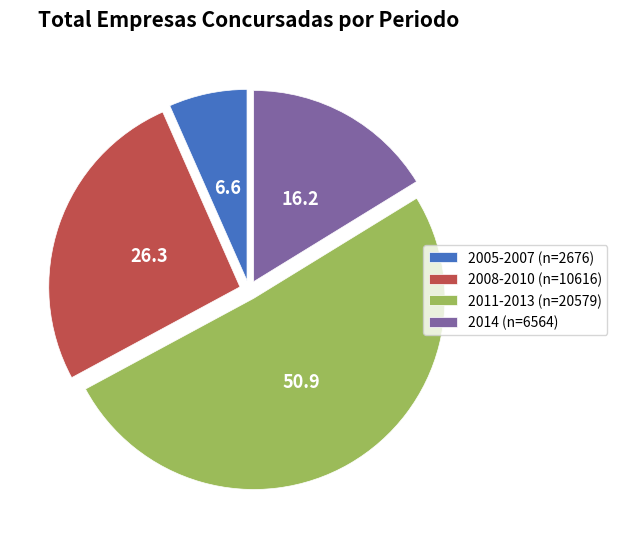

Is the sum of 2014 (n=6564) and 2011-2013 (n=20579) greater than half?

Yes